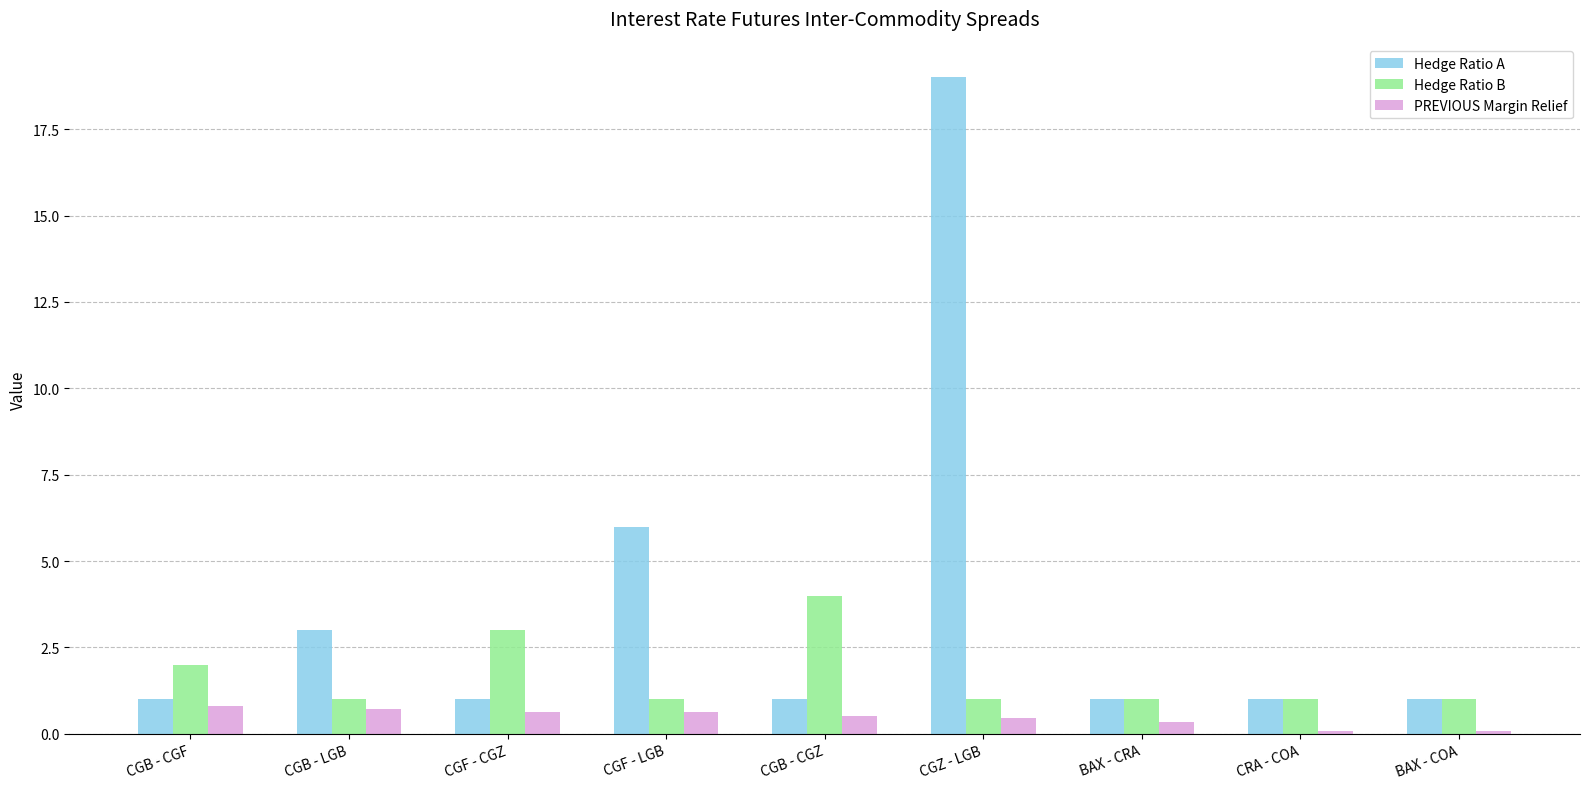

How many data points does each series have?

9